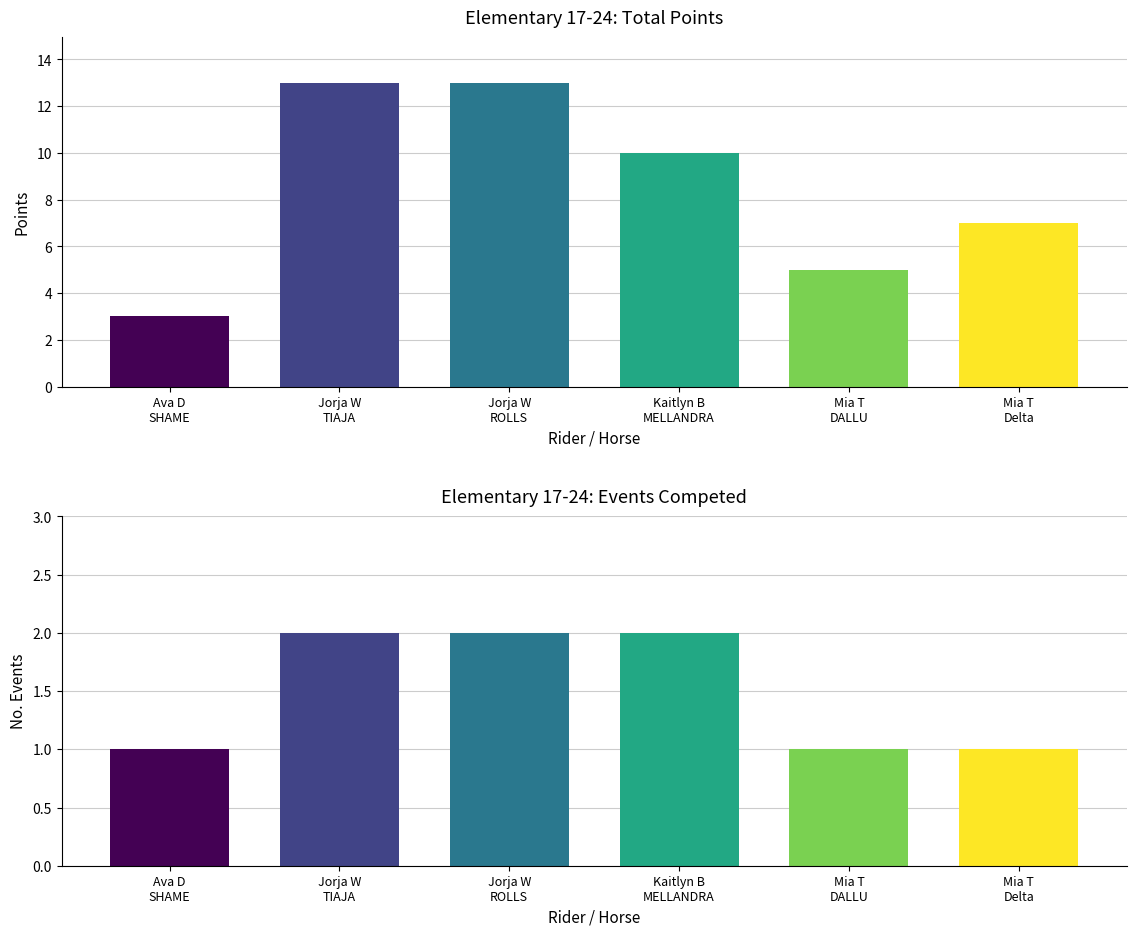

True or false: Points has a value of 3 at Ava Debrito
SHAME N SCANDAL.

True